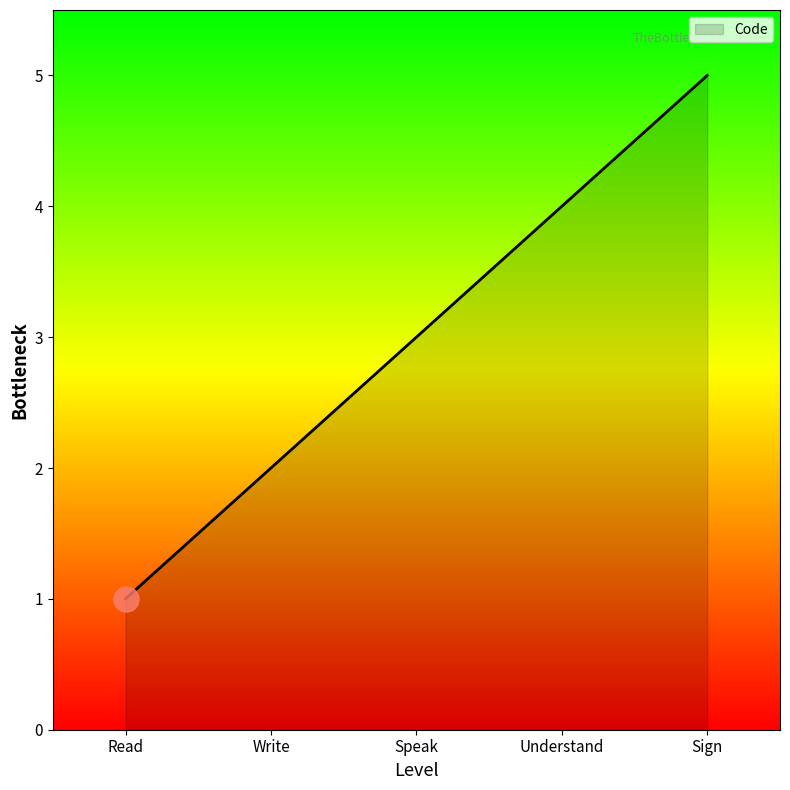

What is the sum of all values?

15